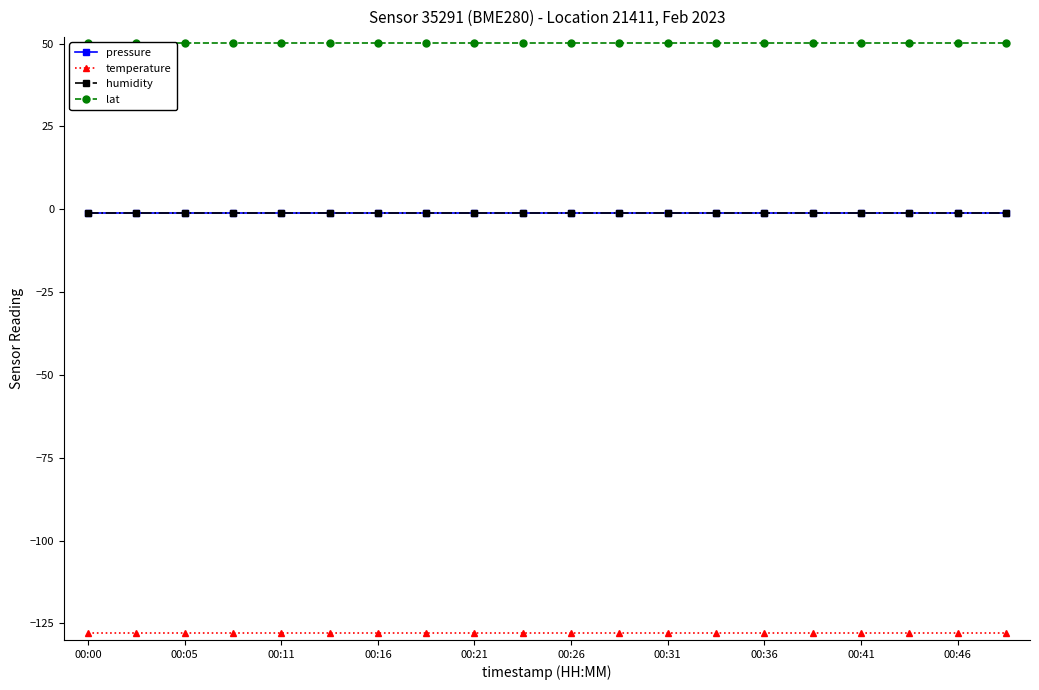

Which has a higher value, 00:36 or 00:31?

00:36